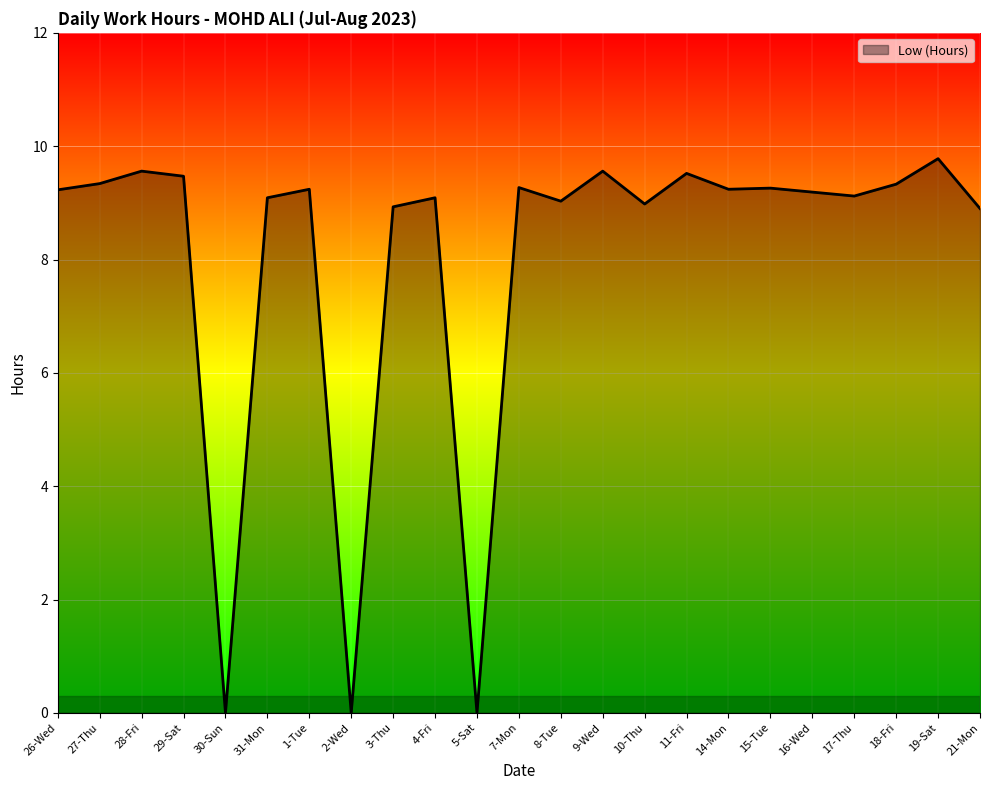

What is the maximum value shown in the chart?

9.8